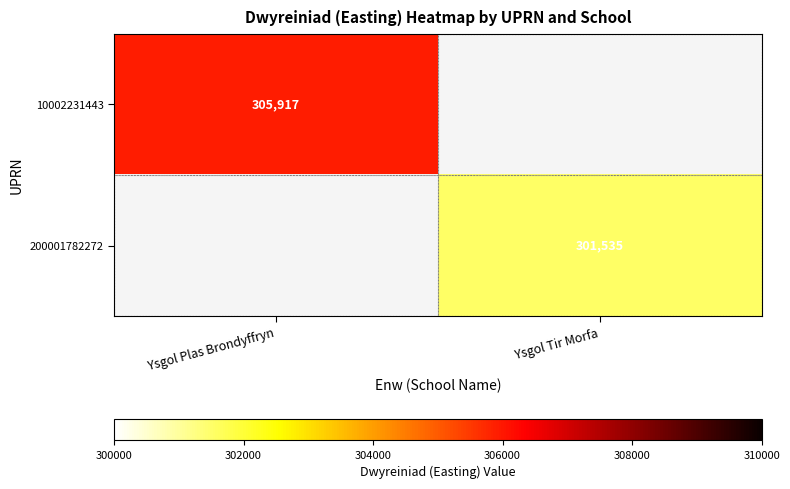

Which series has the largest range (max minus min)?

10002231443